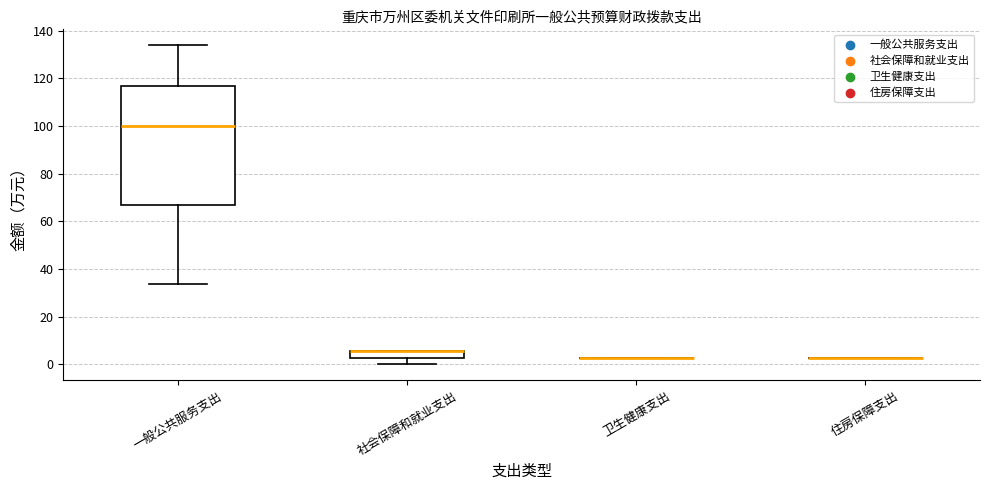

Which box is the tallest, from its lower edge to its upper edge?

一般公共服务支出